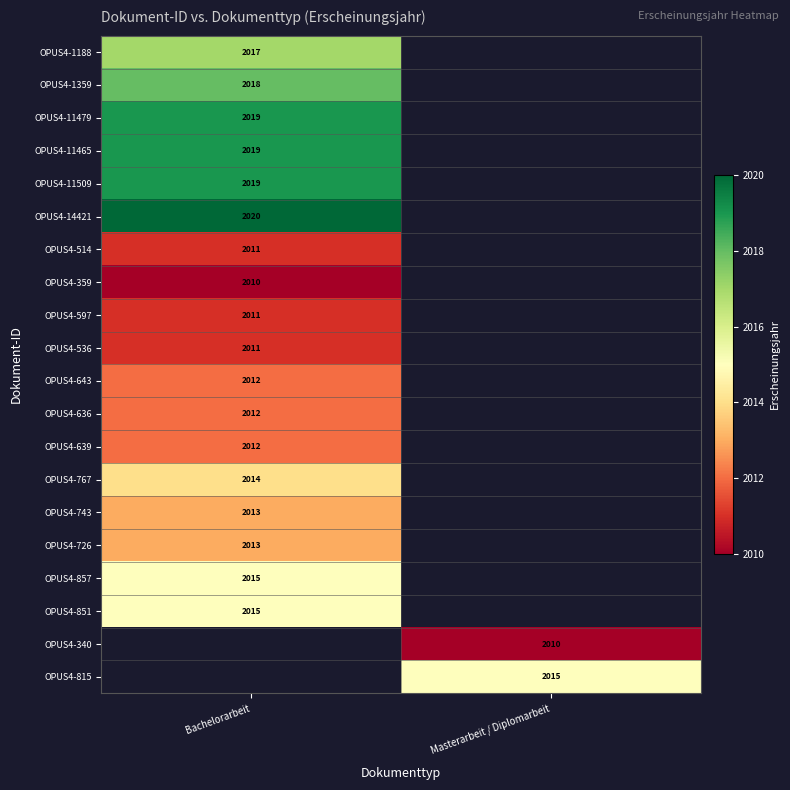

The value of OPUS4-514 at Bachelorarbeit is 3422. True or false?

False